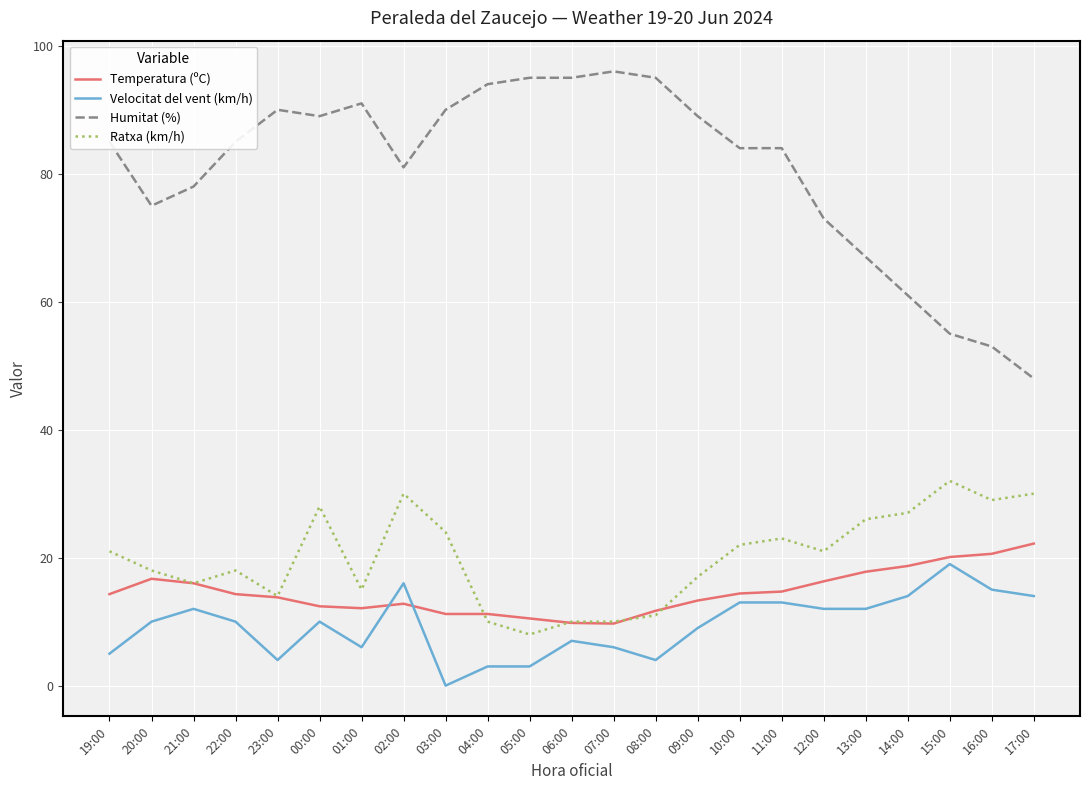

True or false: Humitat (%) and Velocitat del vent (km/h) cross at least once.

False